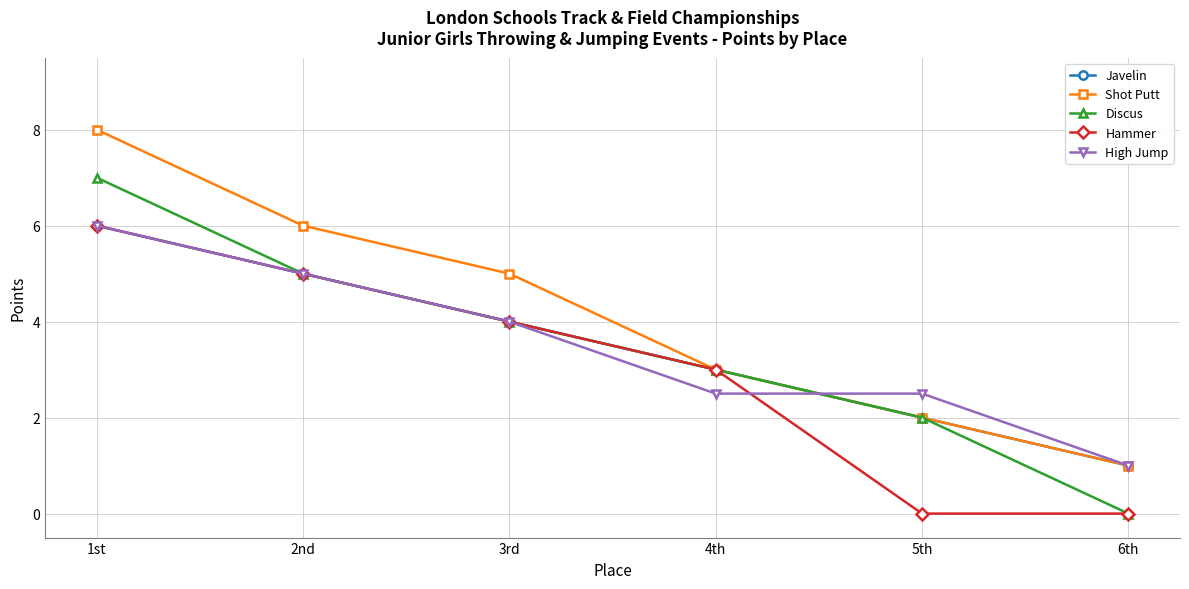

True or false: High Jump has more than 2 interior local peaks.

False